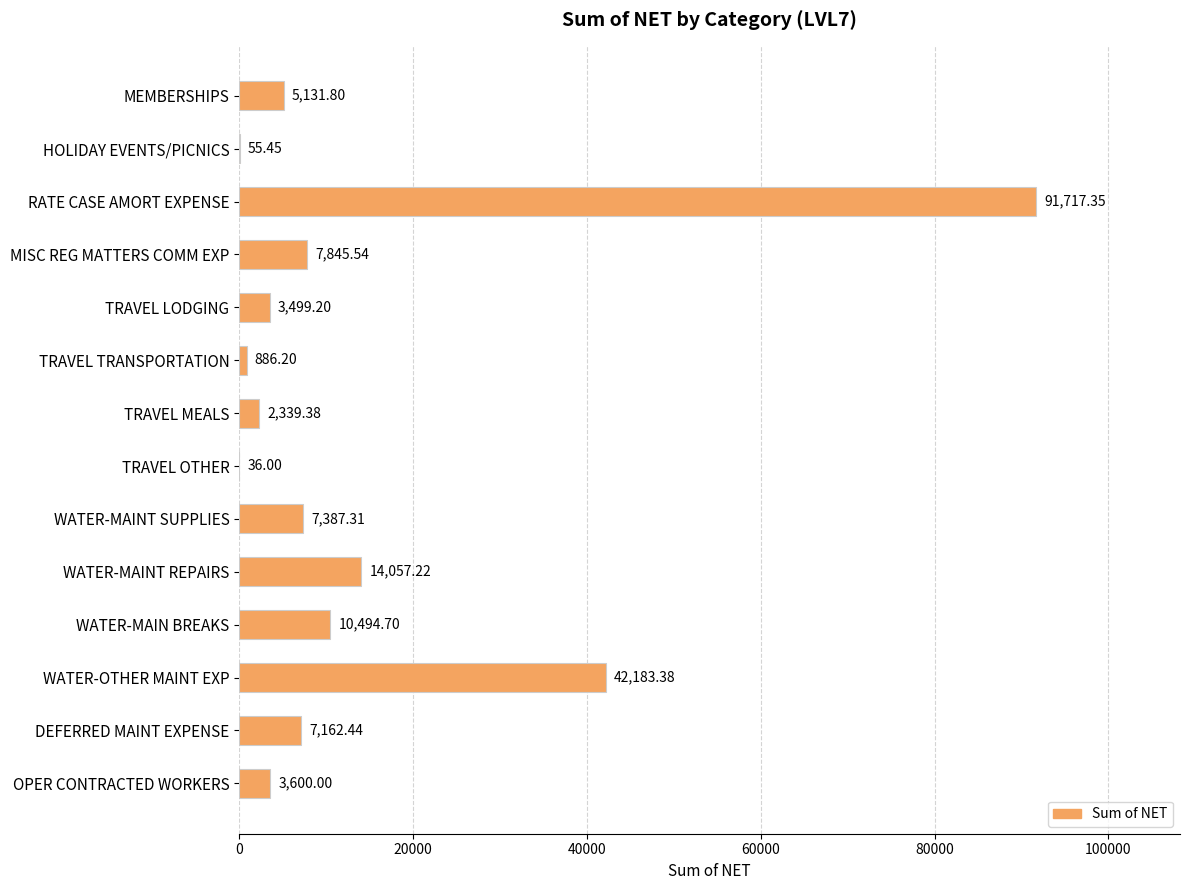

How many categories are shown in the chart?

14